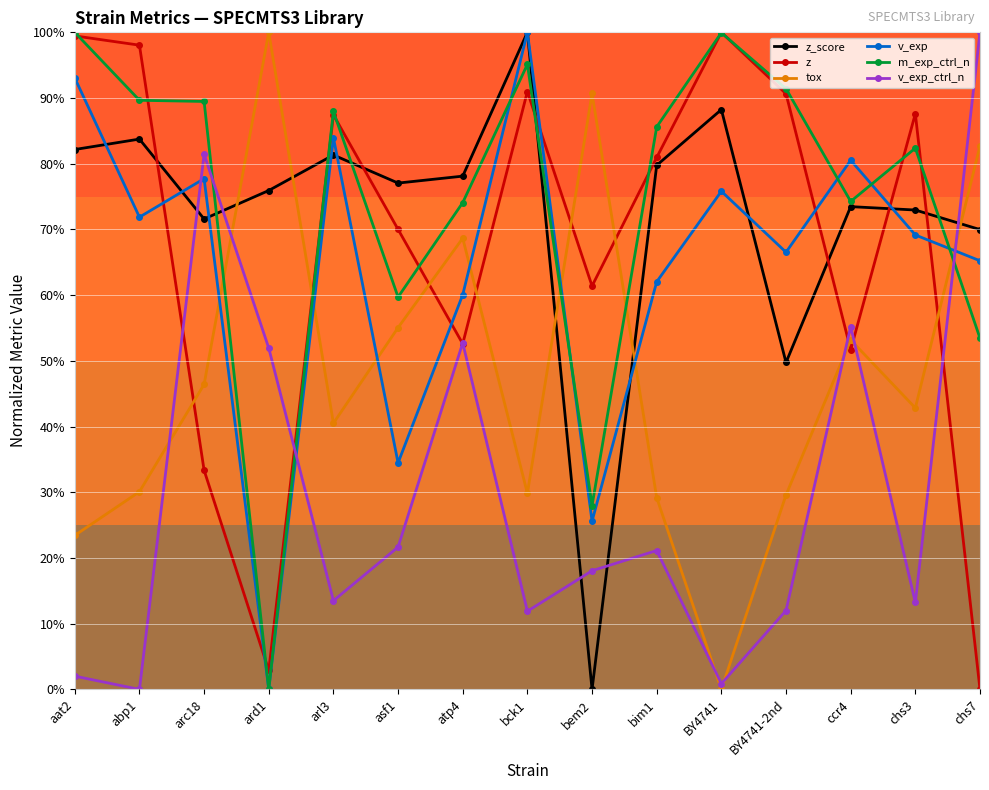

What is the difference between the z_score values at arl3 and ard1?

5.4